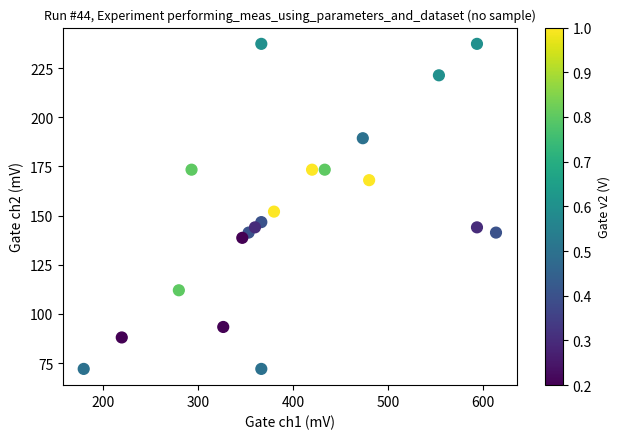

What is the range of Y values (max minus min)?

165.3